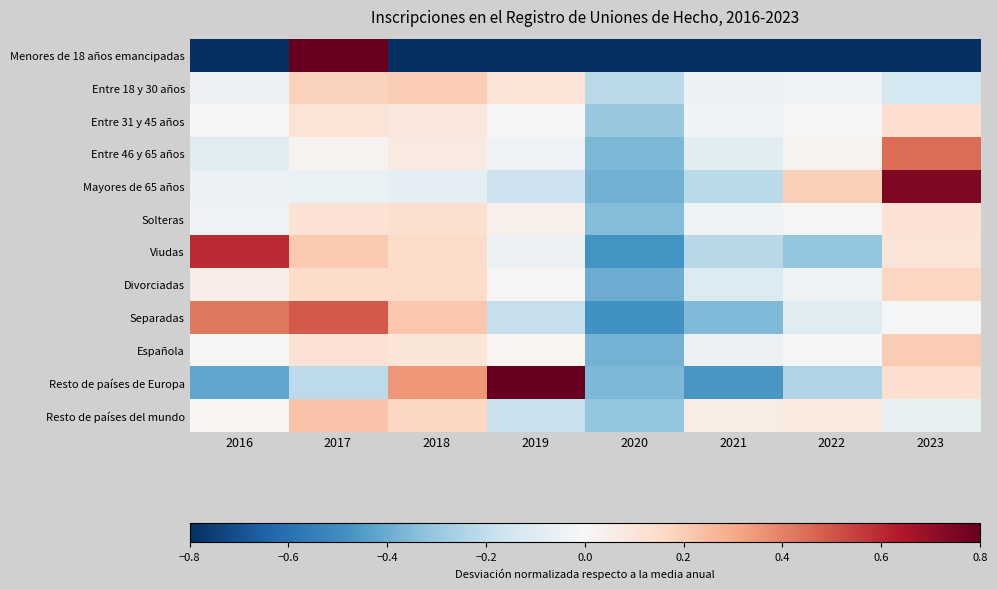

What is the difference between the highest and lowest values at 2017?

7.2